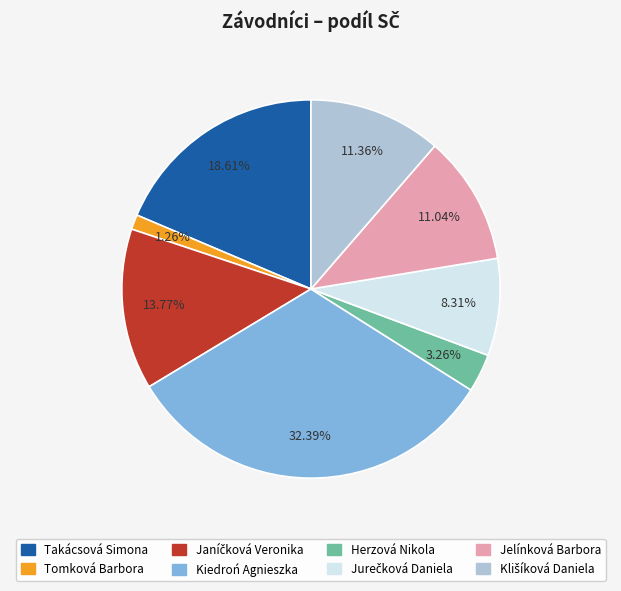

How many slices are in this pie chart?

8